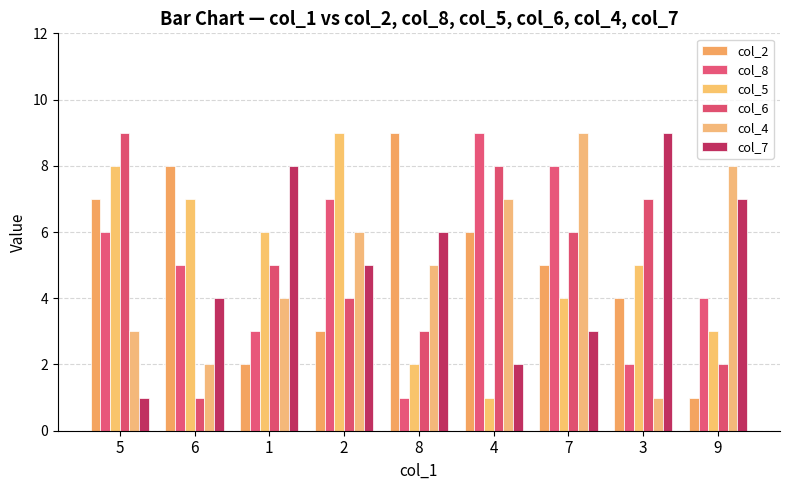

What position from the left is 2?

4